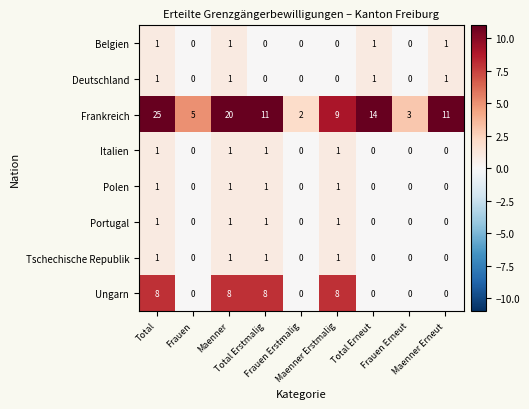

Which series has the largest range (max minus min)?

Frankreich